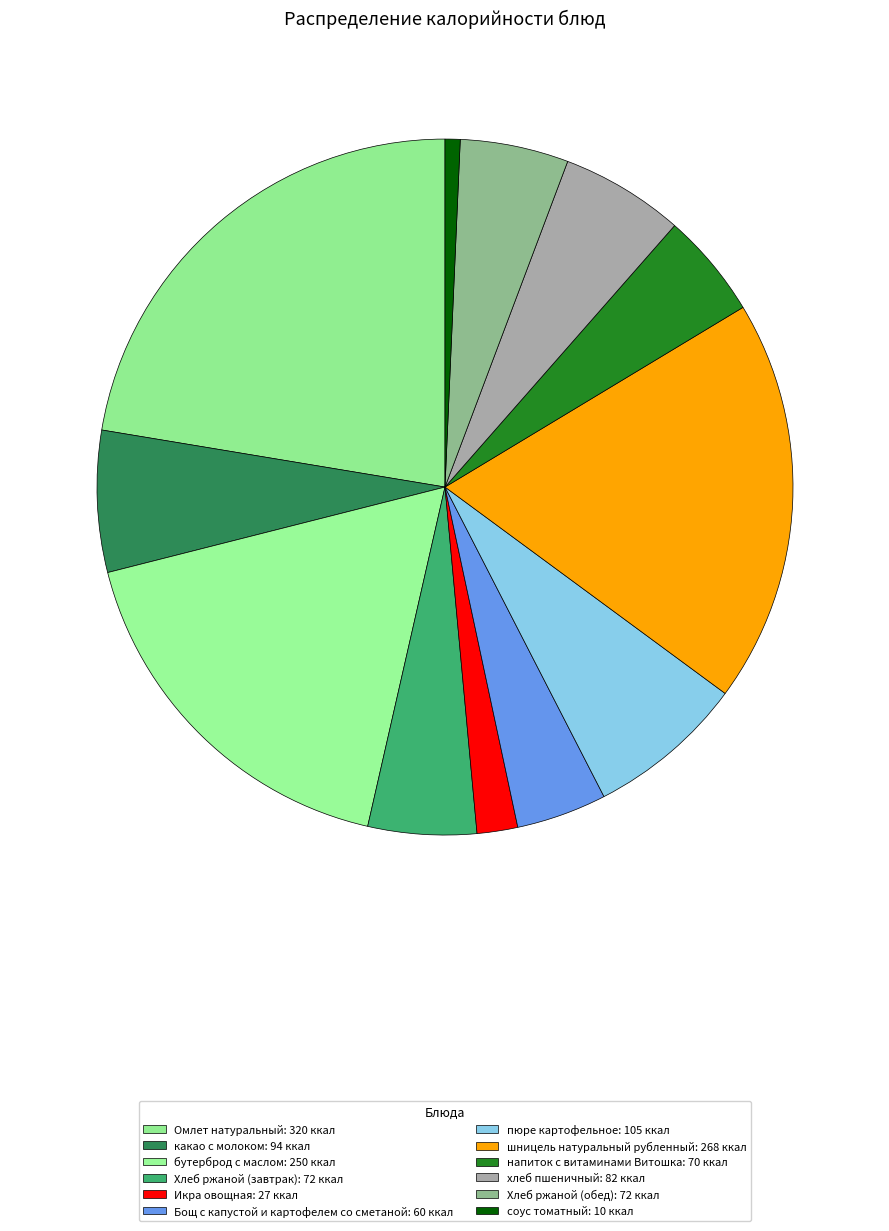

Is there any slice that represents more than half of the pie?

No